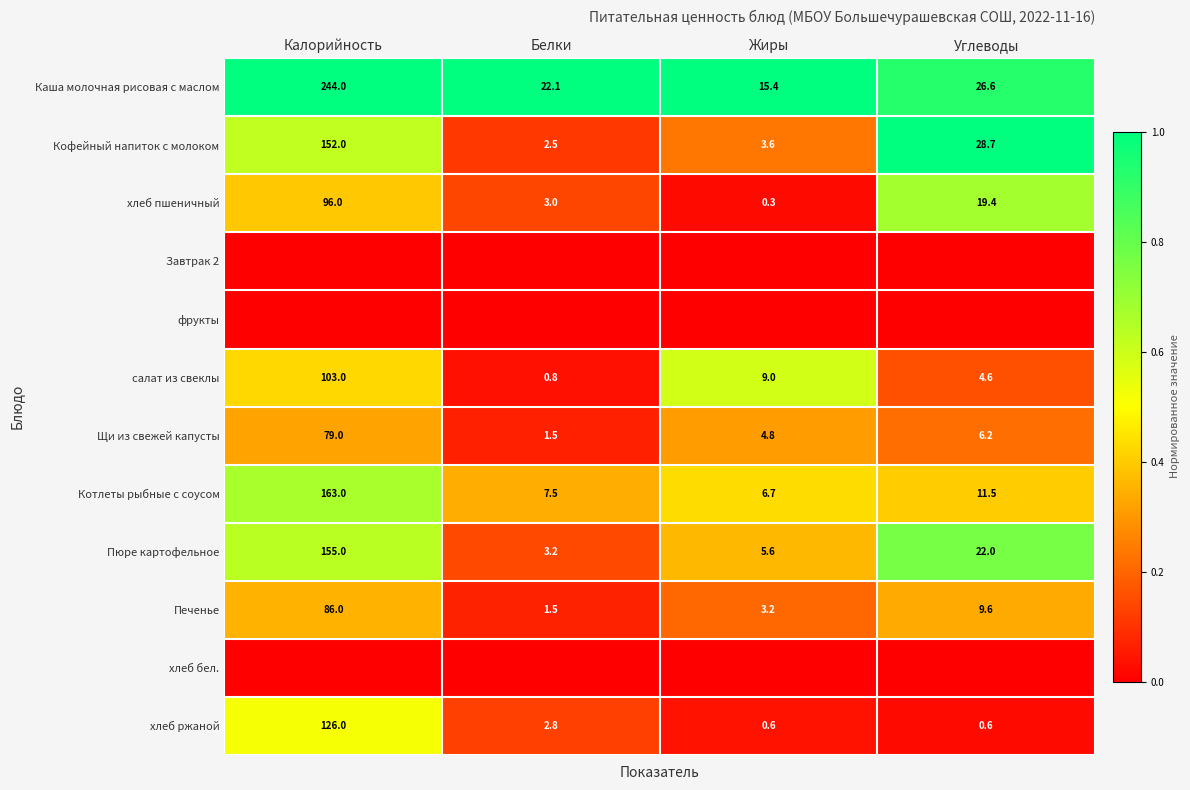

At which label does Кофейный напиток с молоком first exceed 28?

Калорийность